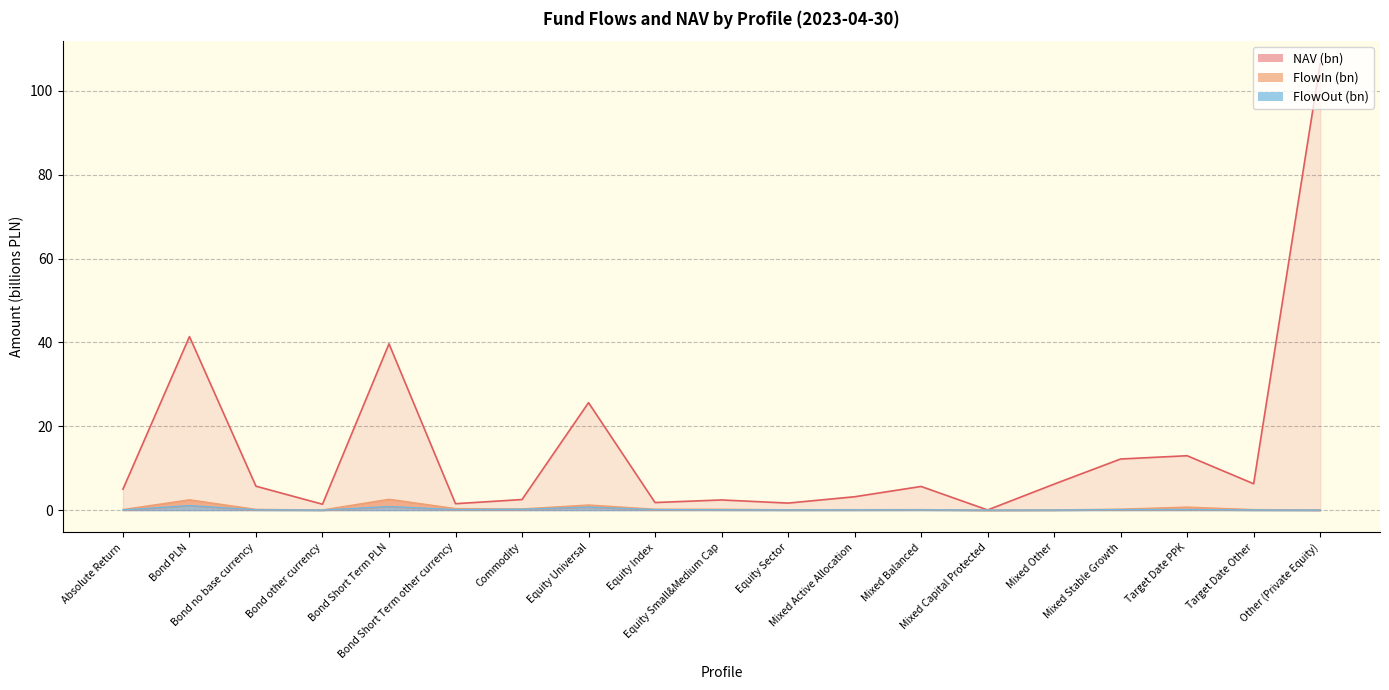

Is the value of FlowOut at Equity Sector greater than the value of NAV at Bond PLN?

No